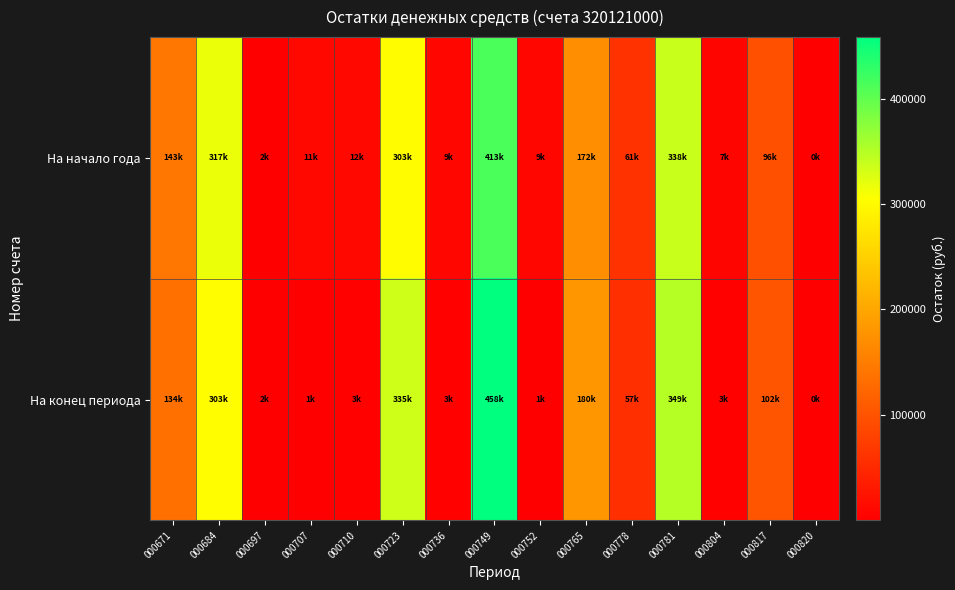

Which series changed the most between 000697 and 000723?

На конец периода